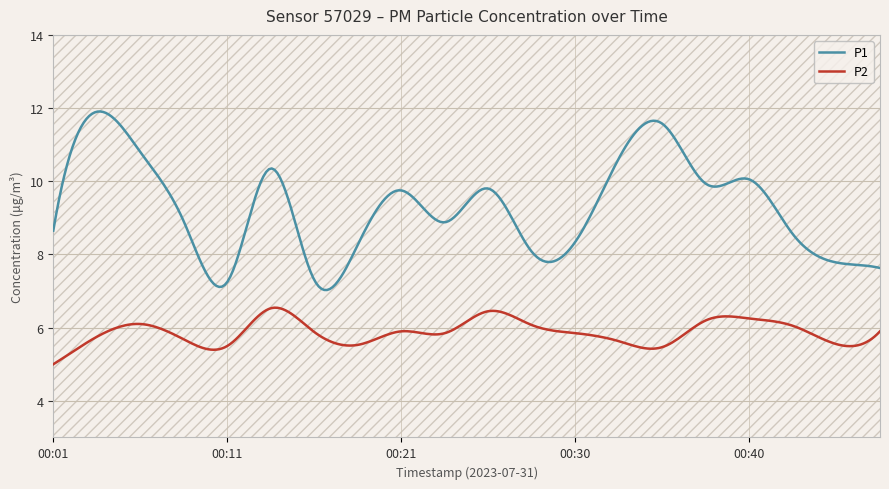

Which series has the largest total across all categories?

P1